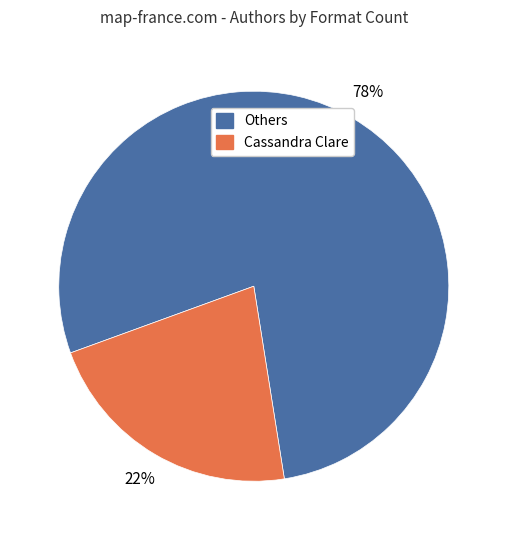

What is the ratio of the value at Cassandra Clare to the value at Others?

0.3